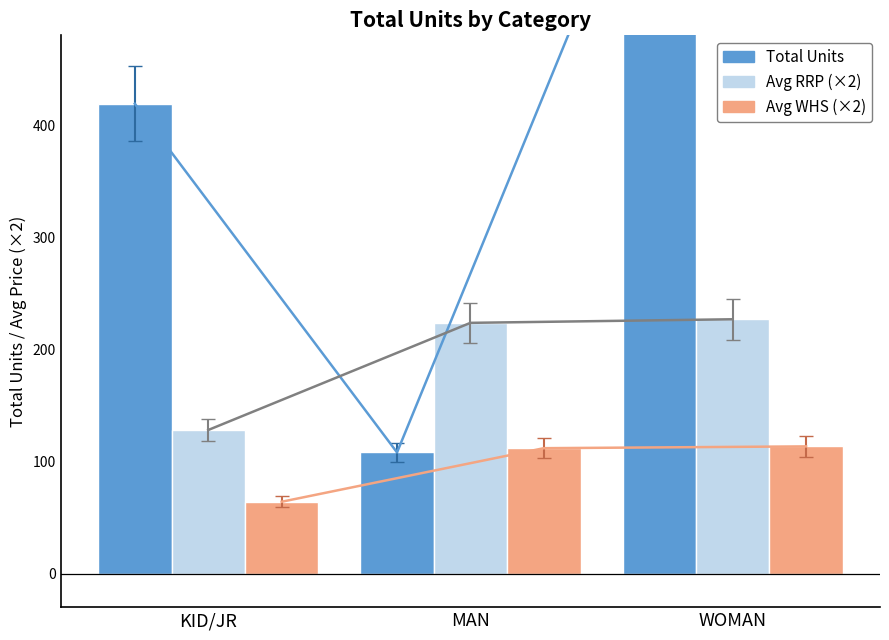

How many bars are there in each group?

3